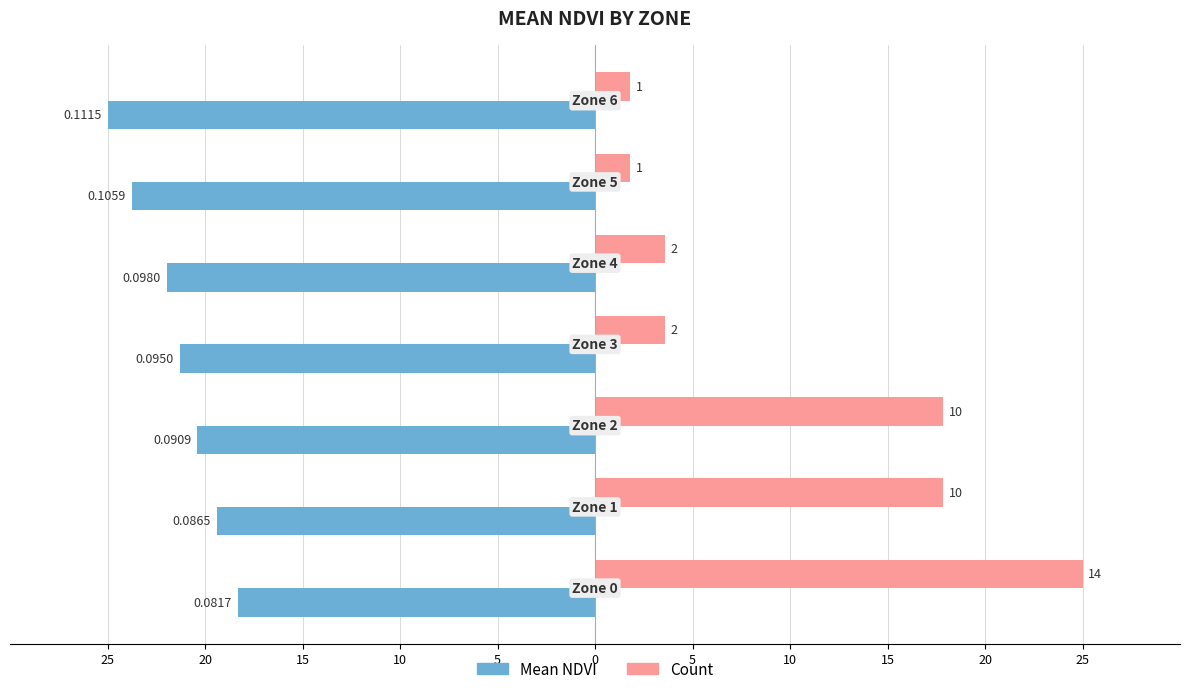

What are all the series names shown in the legend?

Mean NDVI, Count